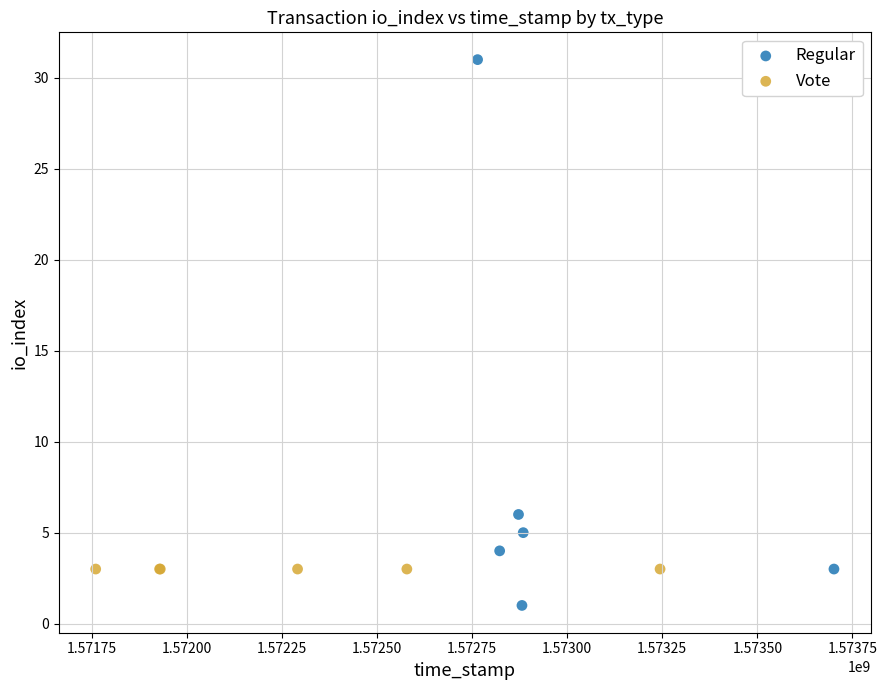

Which series reaches the maximum Y coordinate?

Regular